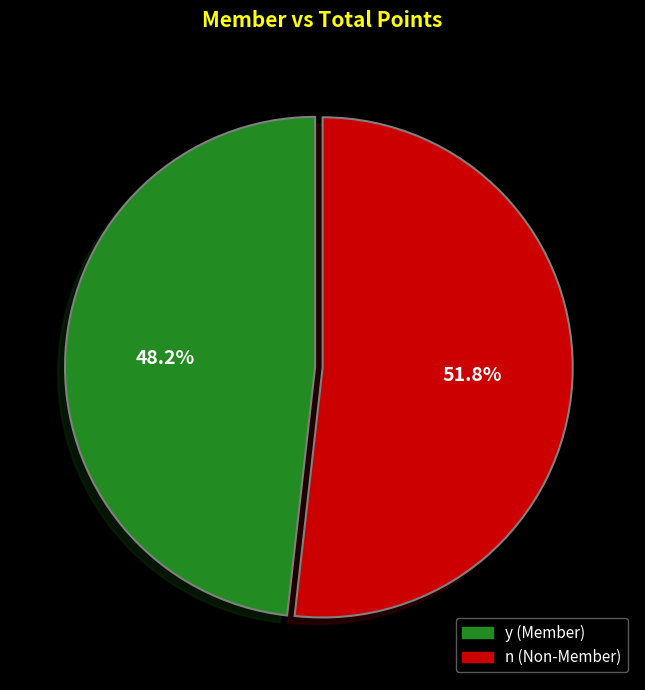

Is there any slice that represents more than half of the pie?

Yes